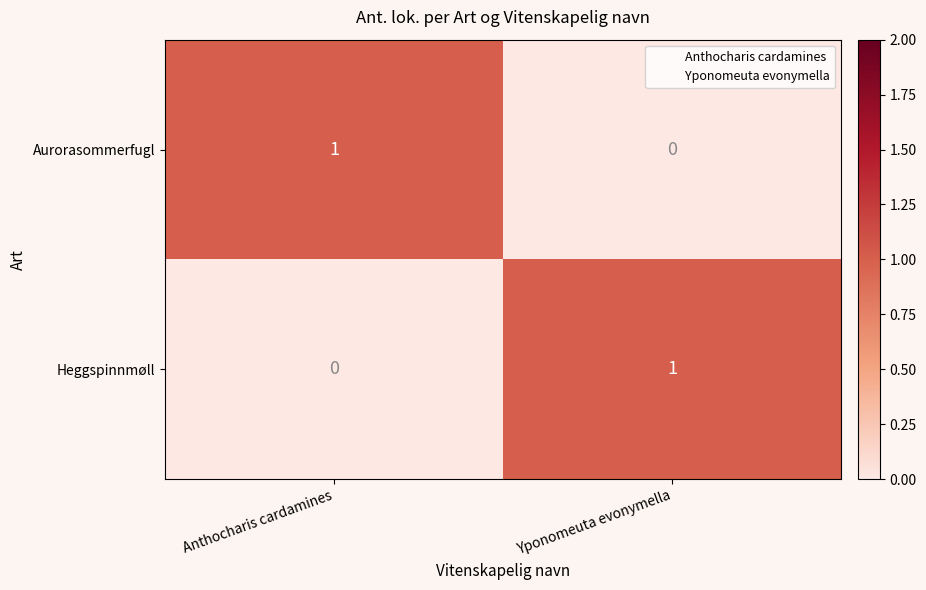

At how many categories does at least one series exceed 0?

2